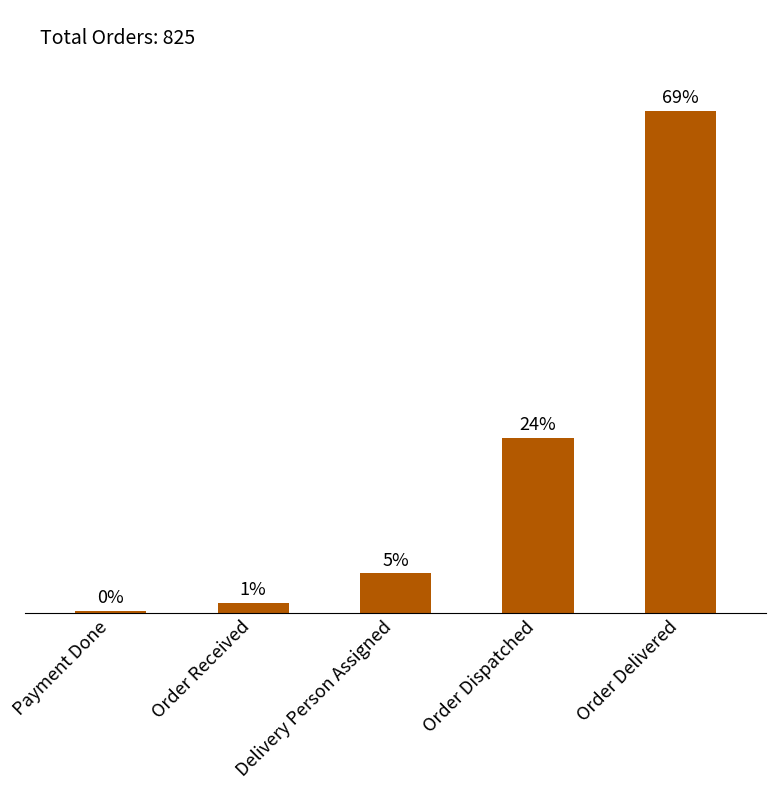

Are the bars horizontal?

No